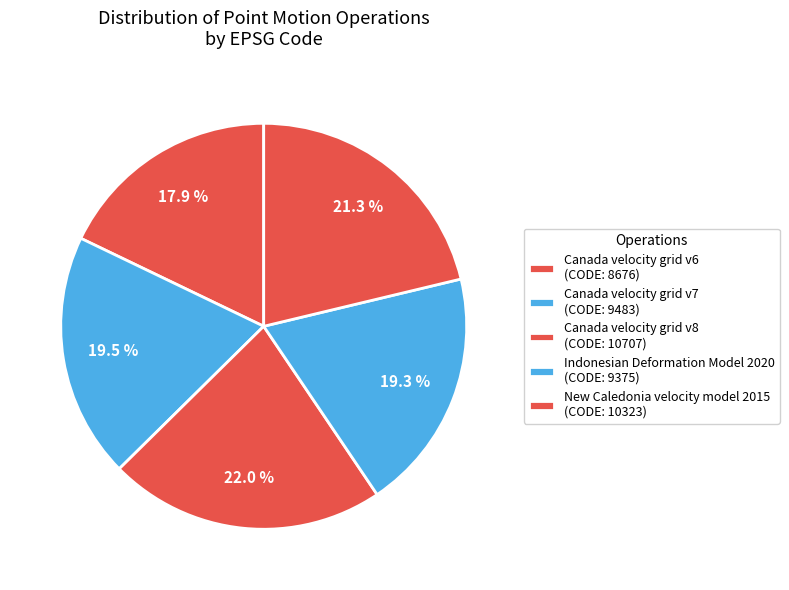

True or false: Canada velocity grid v8 accounts for 22% of the total.

True